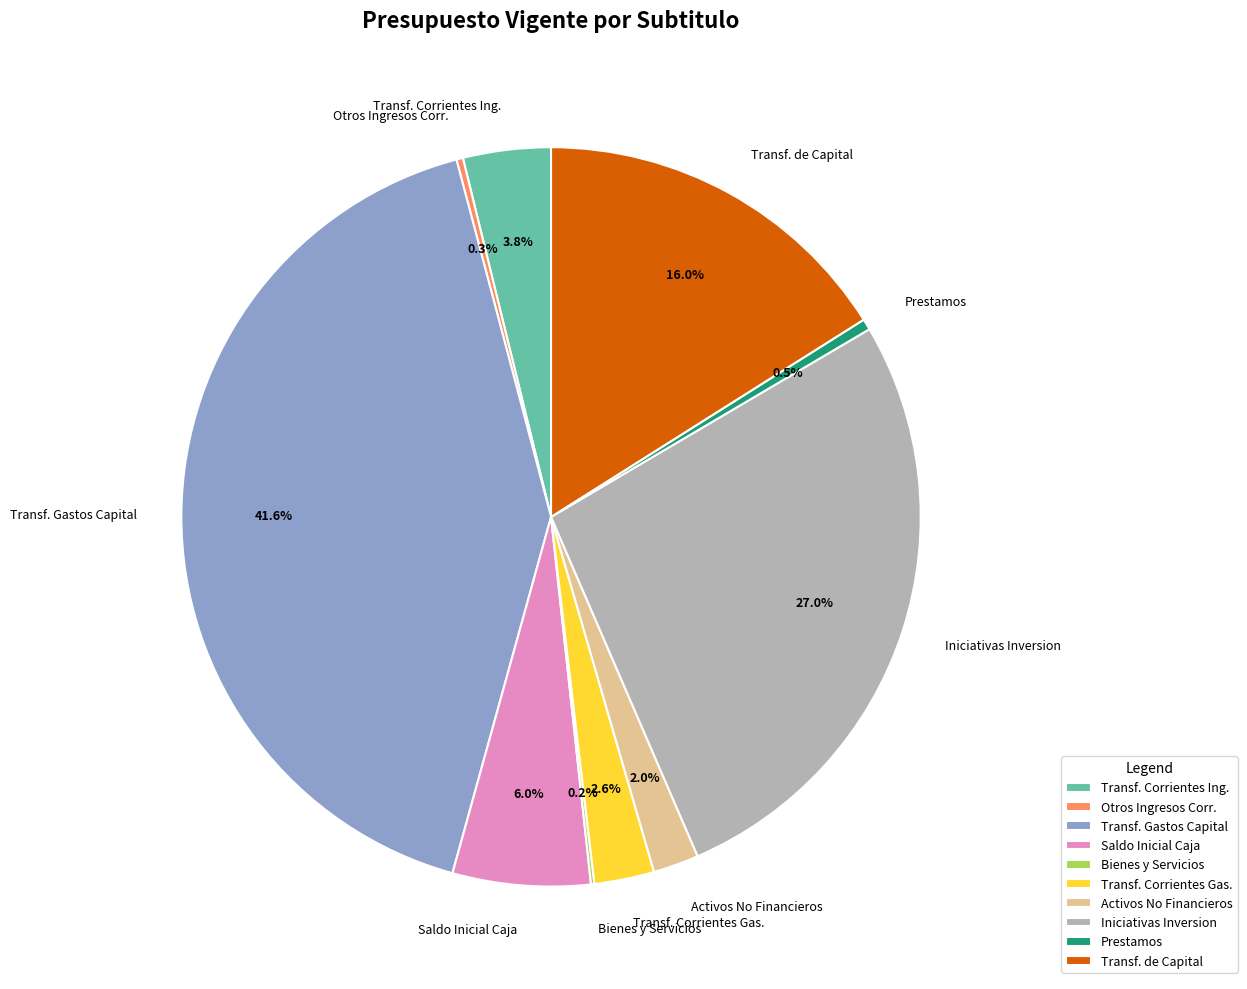

Does any single category account for the majority?

No